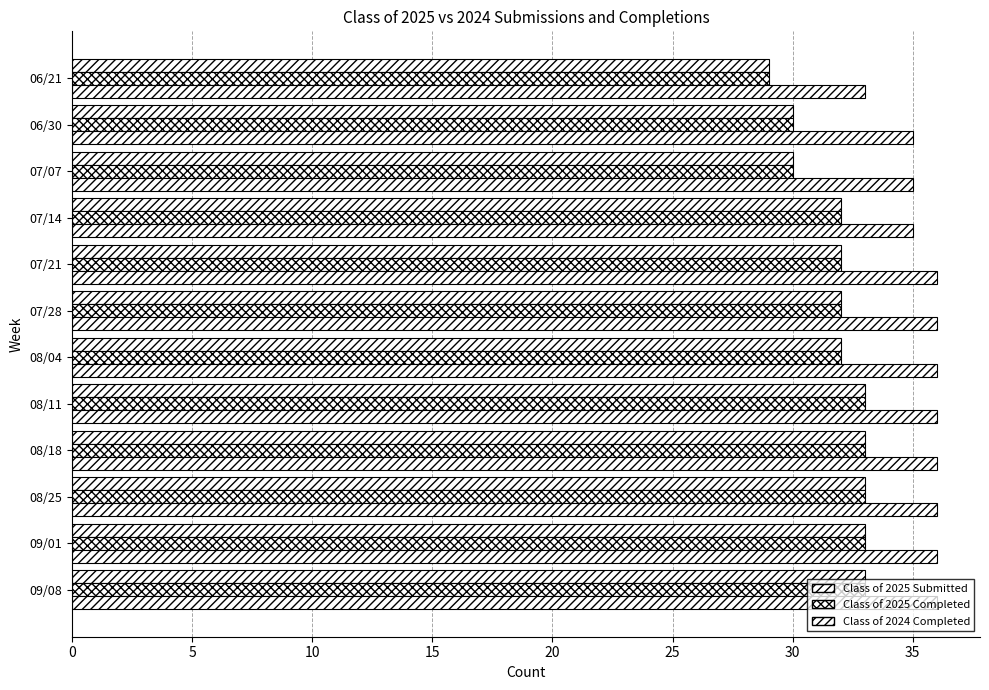

Reading right to left, list all the values displayed in this chart.

Class of 2025 Submitted: 29	30	30	32	32	32	32	33	33	33	33	33
Class of 2025 Completed: 29	30	30	32	32	32	32	33	33	33	33	33
Class of 2024 Completed: 33	35	35	35	36	36	36	36	36	36	36	36